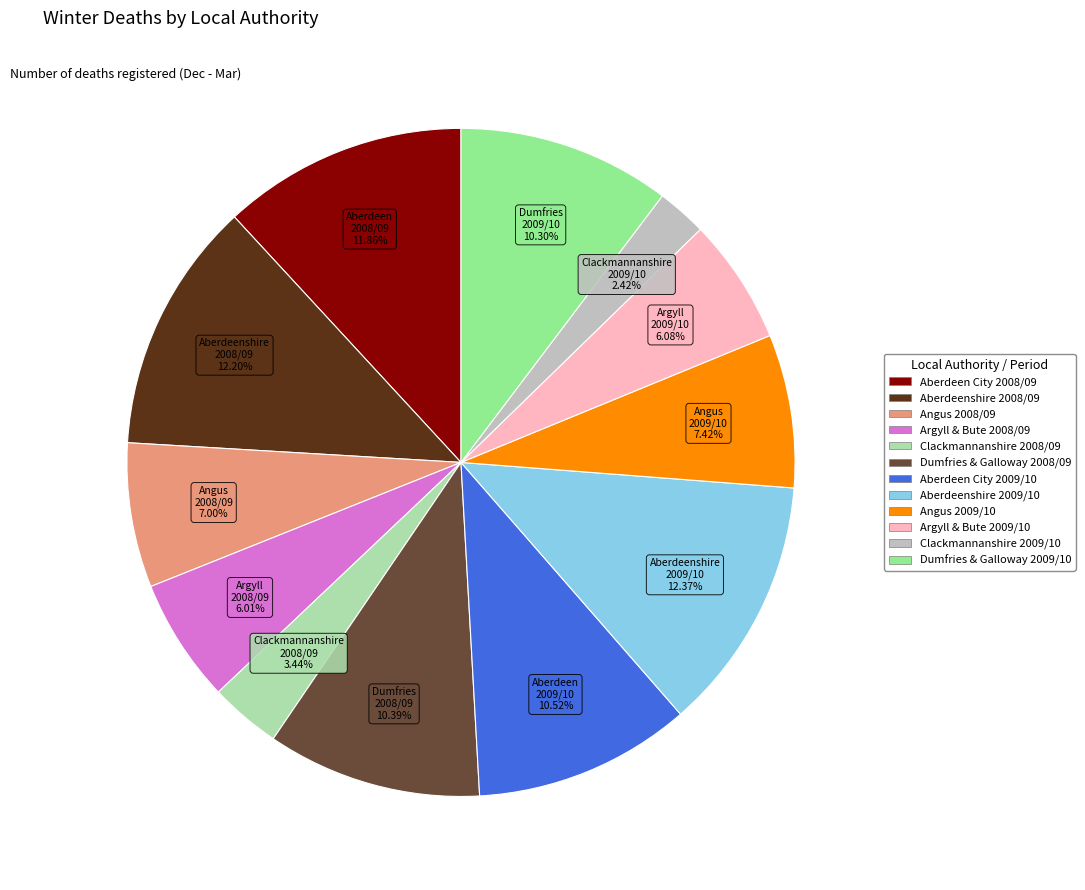

Which category has the smallest portion of the pie?

Clackmannanshire 2009/10